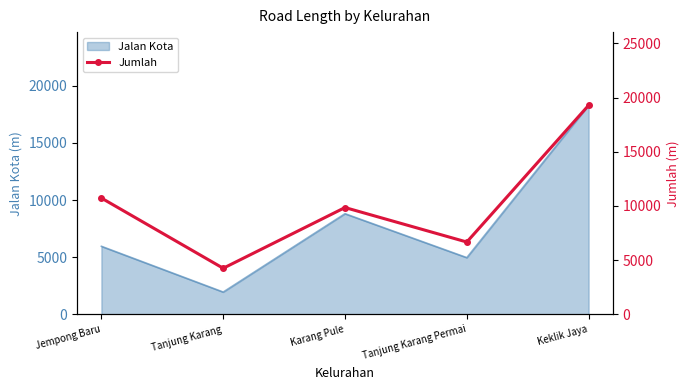

Count the number of values greater than 9856.

2